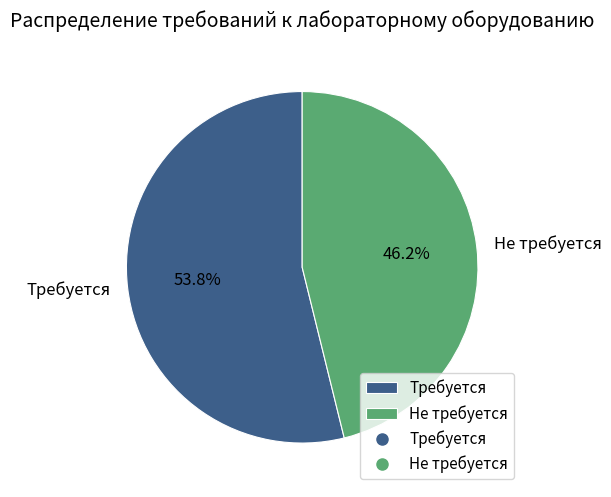

What percentage is the Требуется slice, to the nearest percent?

54%